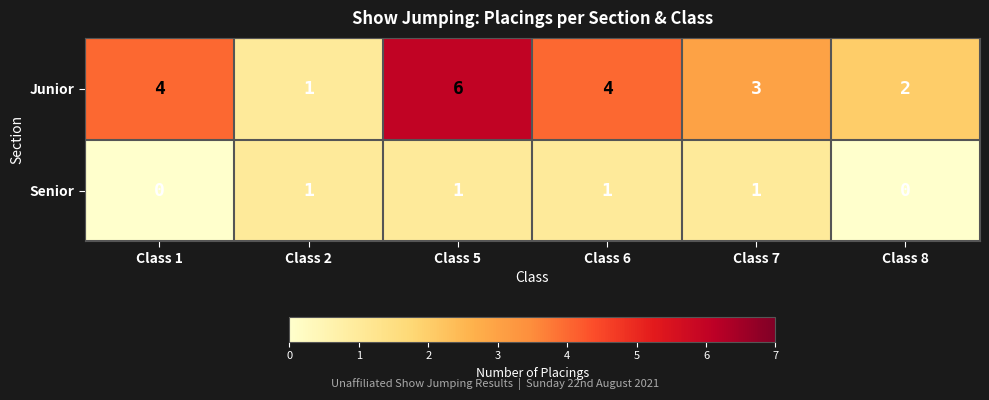

Rank the series by their average value, from highest to lowest.

Junior, Senior